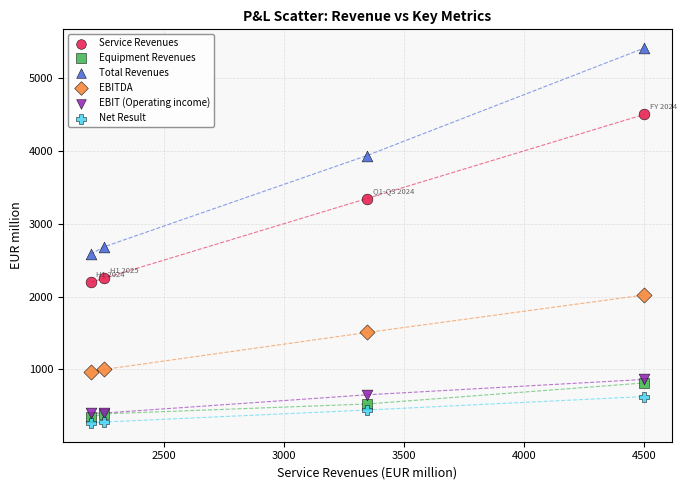

Which series has the largest Y range (max minus min)?

Total Revenues